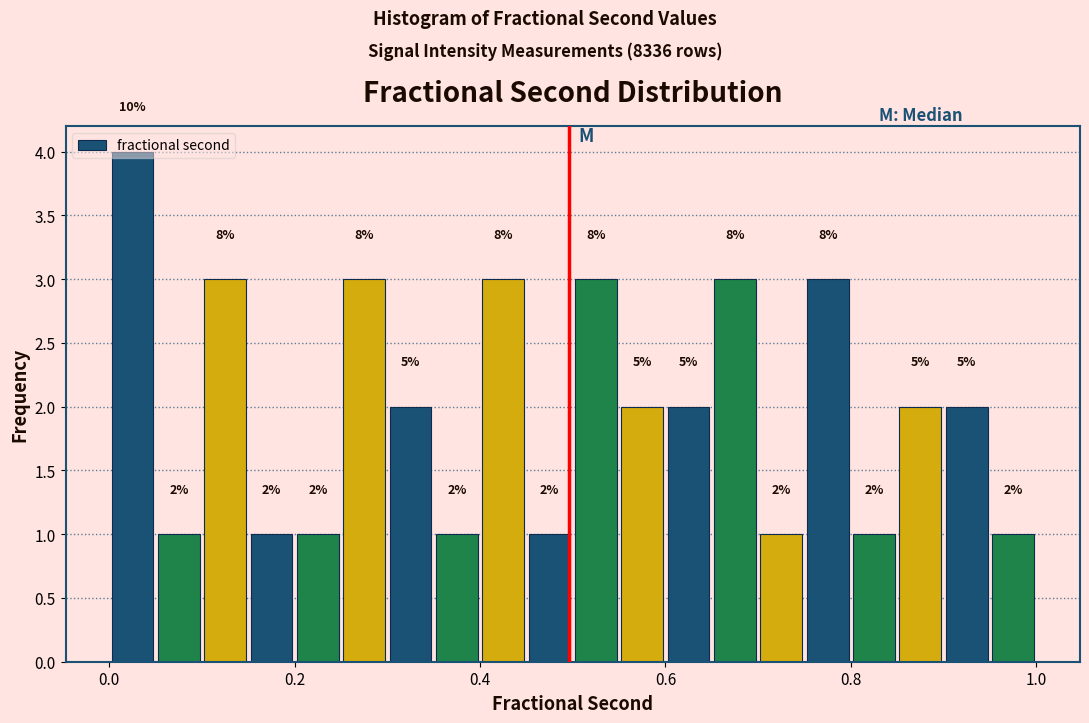

Around what value on the x-axis is the tallest bar? Give the approximate position of its centre, as read against the axis.

0.02